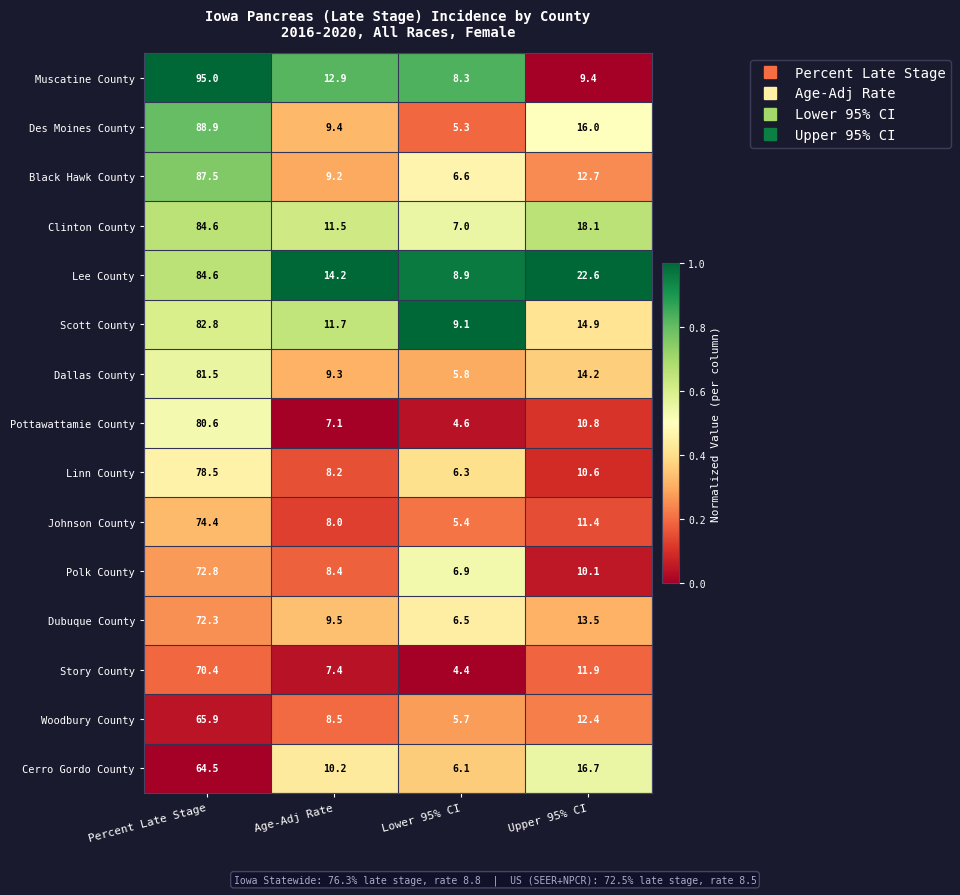

What is the sum of the Black Hawk County values at Percent Late Stage and Lower 95% CI?

94.1